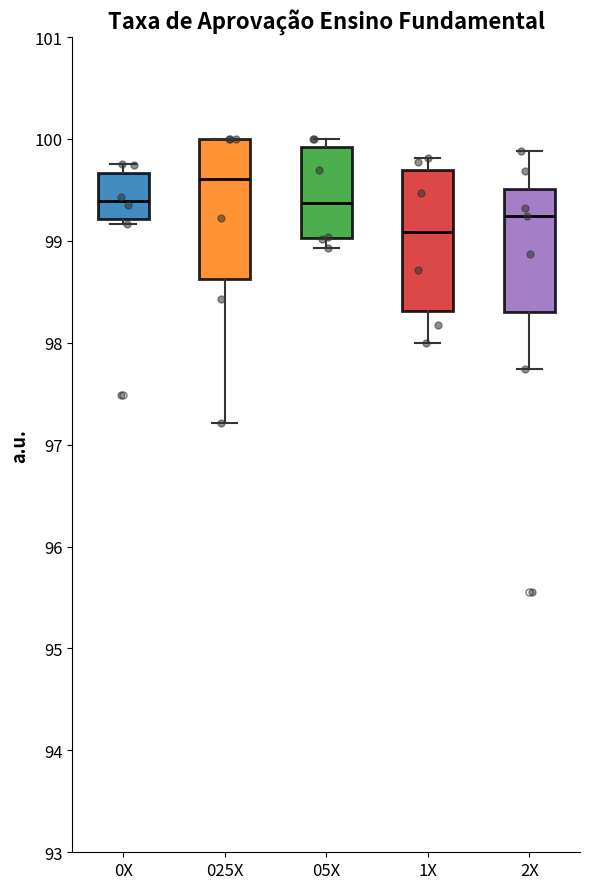

Reading left to right, read every box against the y-axis: the position of its median line, the range the box covers, and the ends of its whiskers. The values are not printed on the chart, so give them approximately, as read against the axis.

0X: median 99.4, box 99.2 to 99.7, whiskers 99.2 (just below the box's lower edge) to 99.8
025X: median 99.6, box 98.6 to 100.0, whiskers 97.2 to 100.0
05X: median 99.4, box 99.0 to 99.9, whiskers 98.9 to 100.0
1X: median 99.1, box 98.3 to 99.7, whiskers 98.0 to 99.8
2X: median 99.2, box 98.3 to 99.5, whiskers 97.7 to 99.9